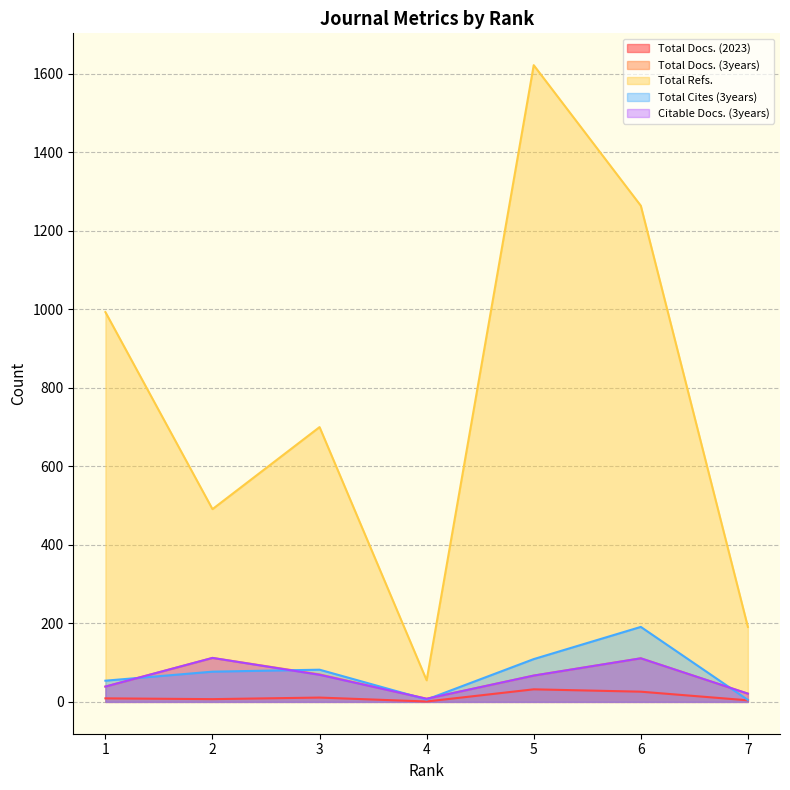

True or false: Total Docs. (3years) and Total Docs. (2023) intersect in this chart.

False